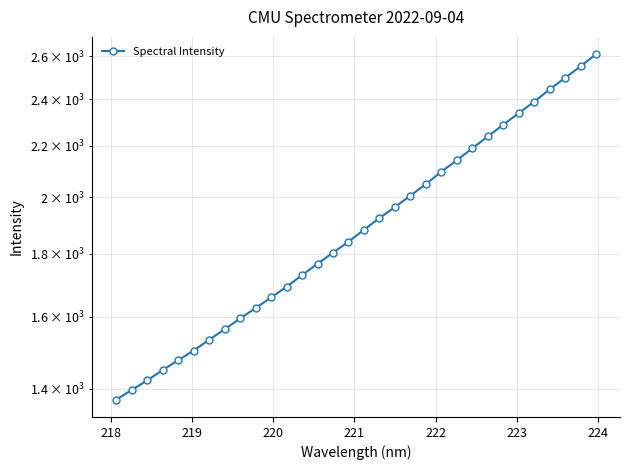

The chart shows a value of 398.9 at 15. True or false?

False